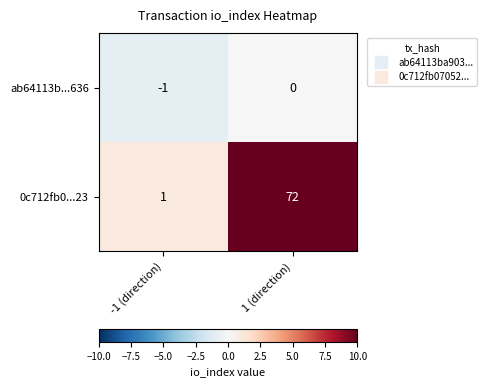

Rank the series at 1 (direction) from highest to lowest value.

0c712fb0...23, ab64113b...636